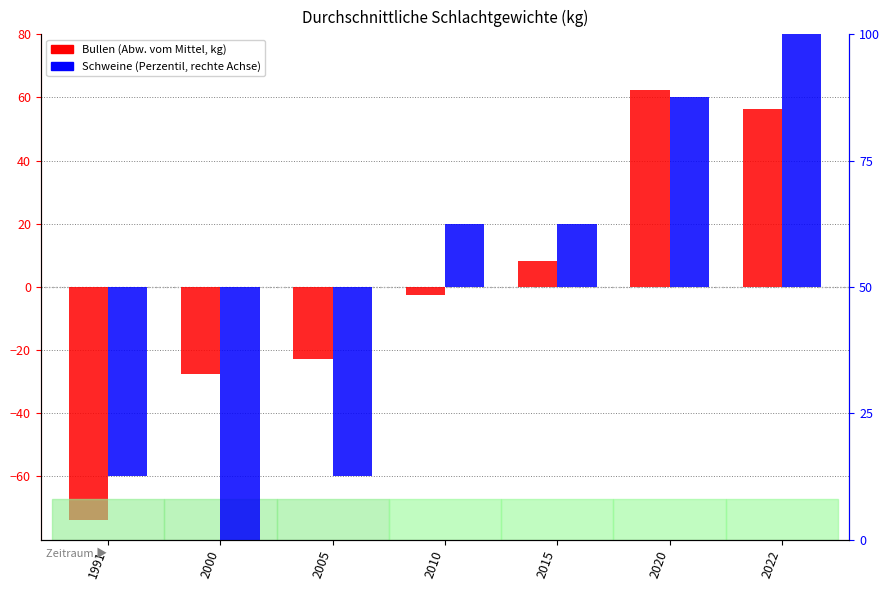

Where is Bullen (Abw. vom Mittel, kg) nearest to the value -5?

2010